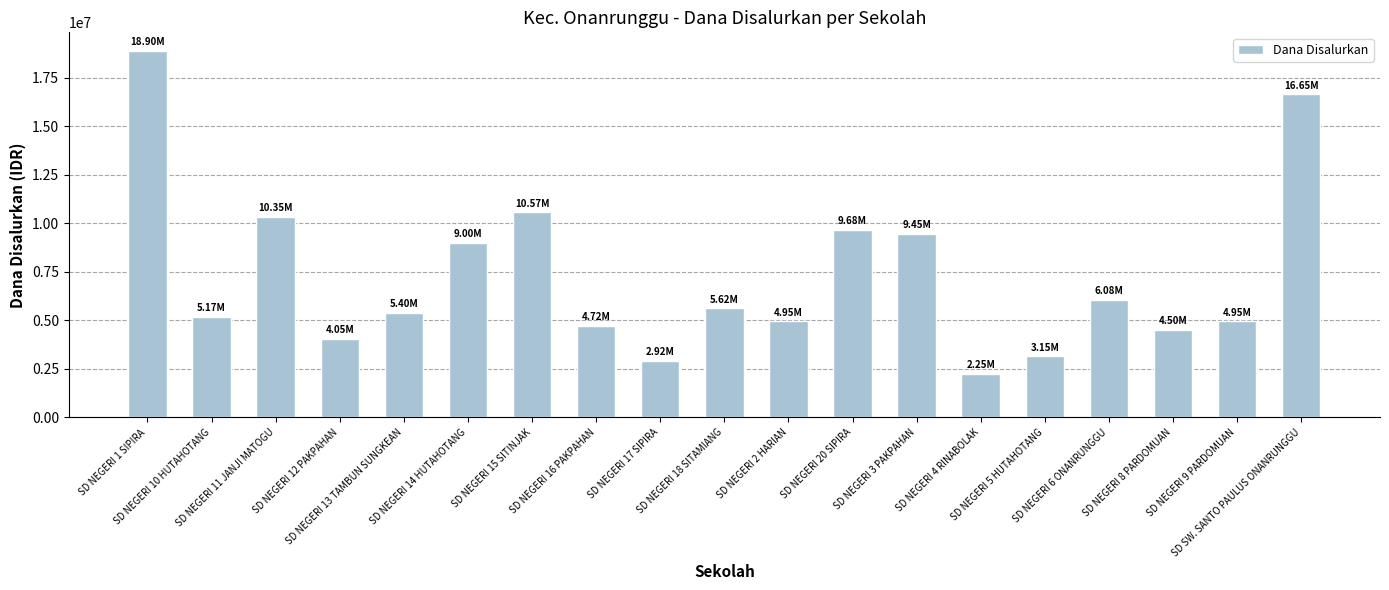

What is the minimum value shown in the chart?

2250000